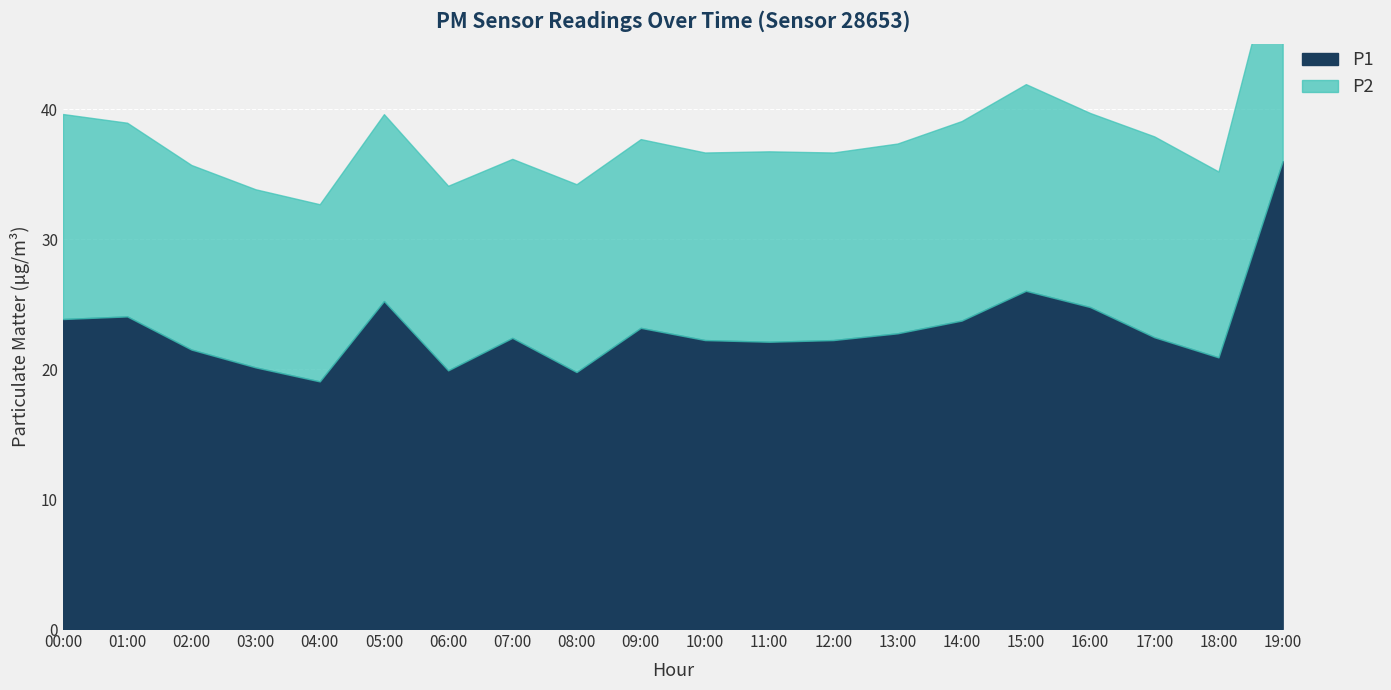

How many data points in P1 are less than 22?

6